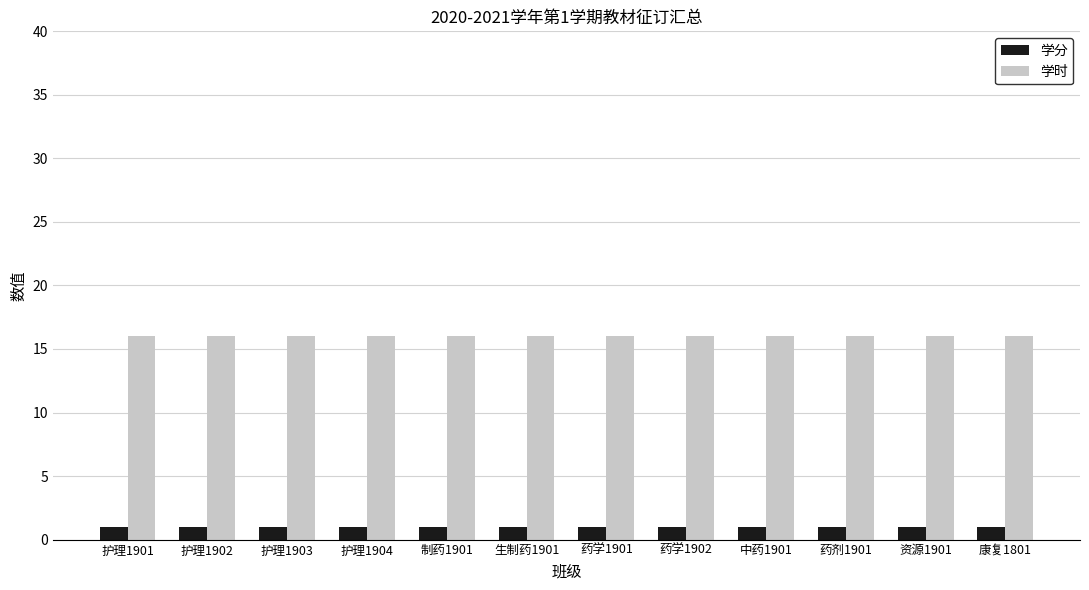

At how many categories does at least one series exceed 11?

12